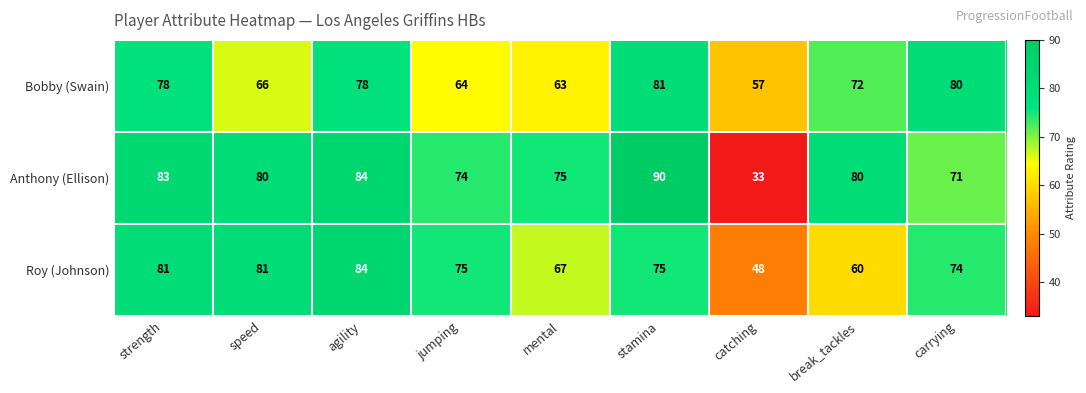

Which series has the largest range (max minus min)?

Anthony (Ellison)